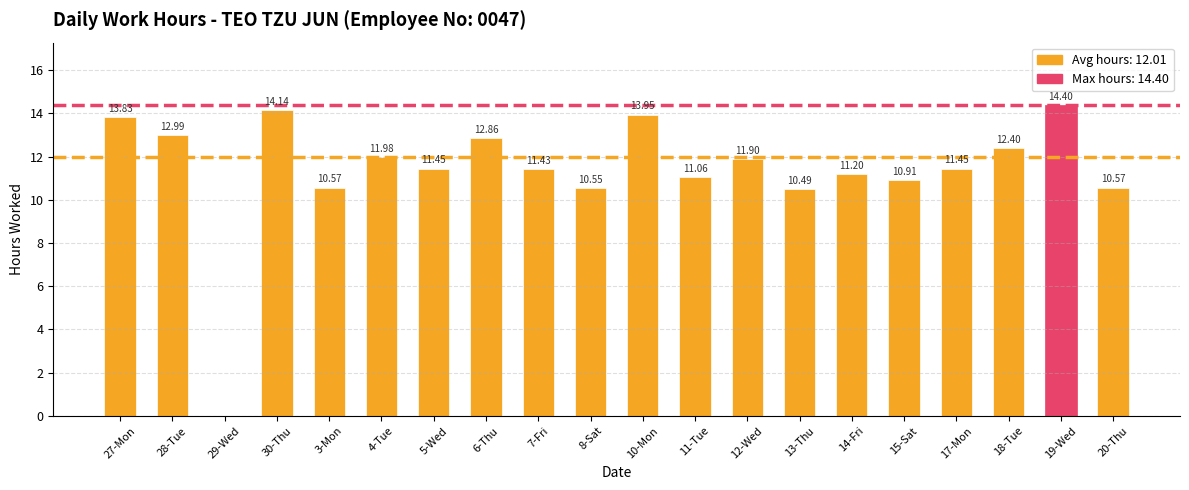

Which label corresponds to the largest value in the chart?

19-Wed